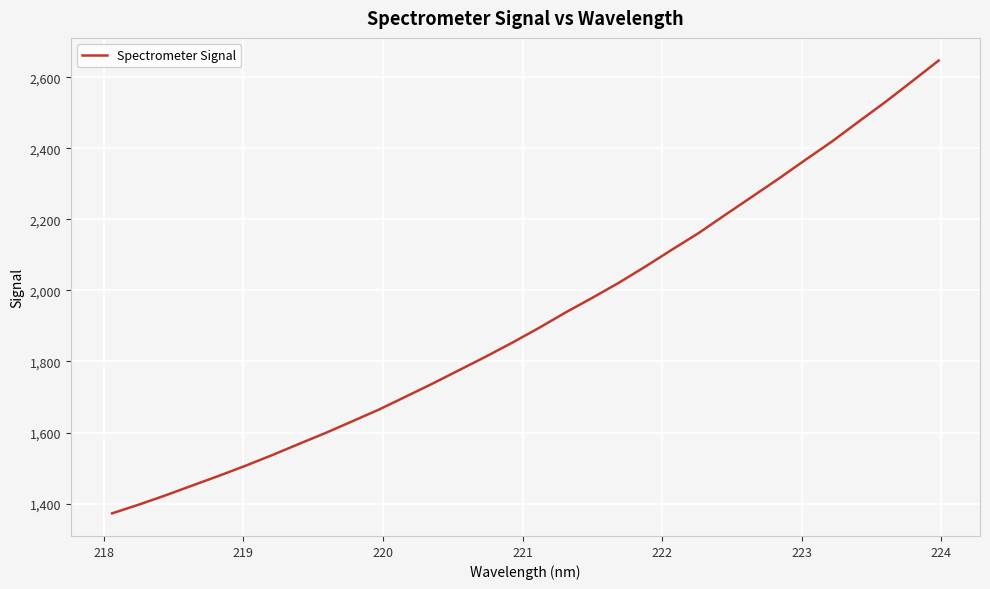

What is the smallest value displayed?

1372.6